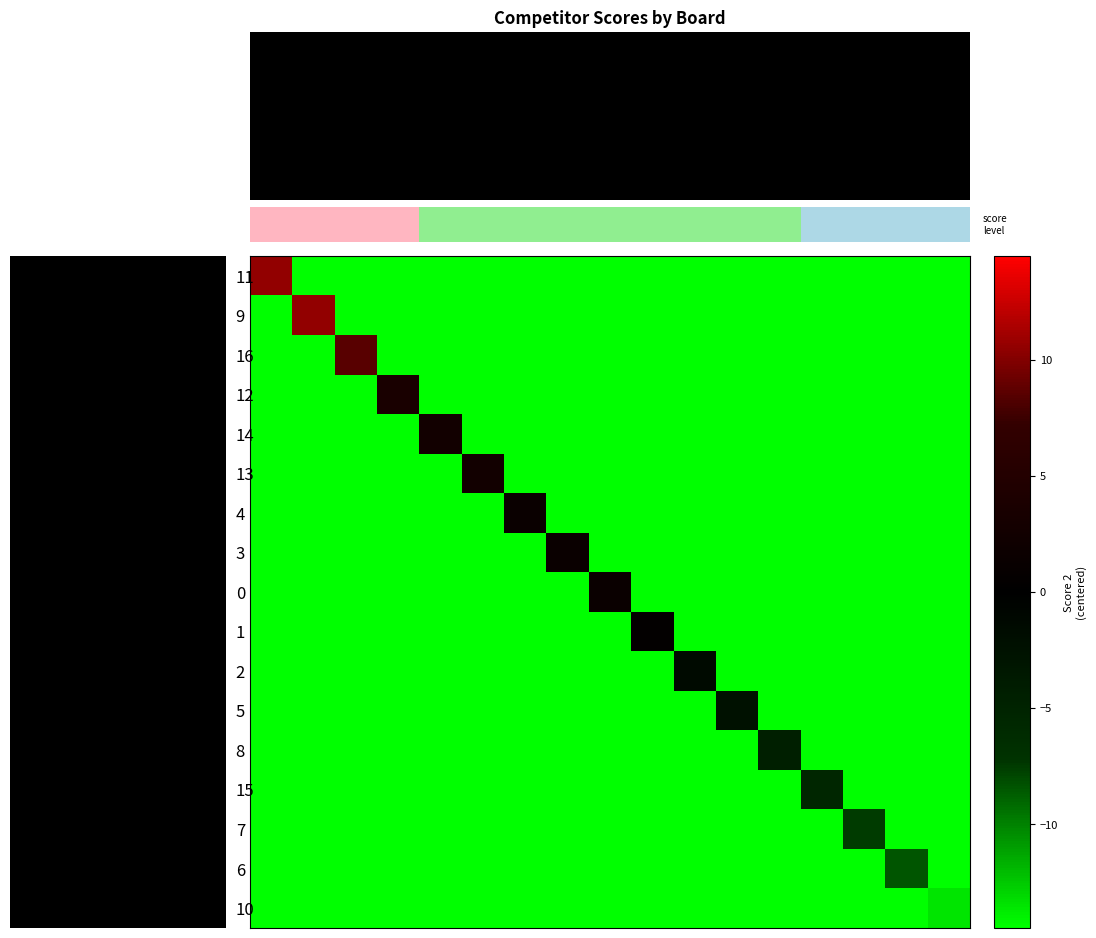

What is the difference between the maximum and minimum values in the row_13 series?

9.0